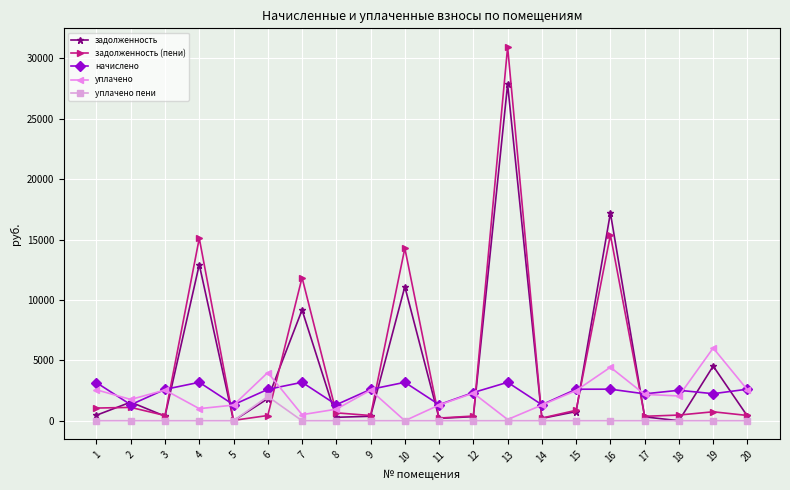

Where does the задолженность (пени) series first go above 653?

1